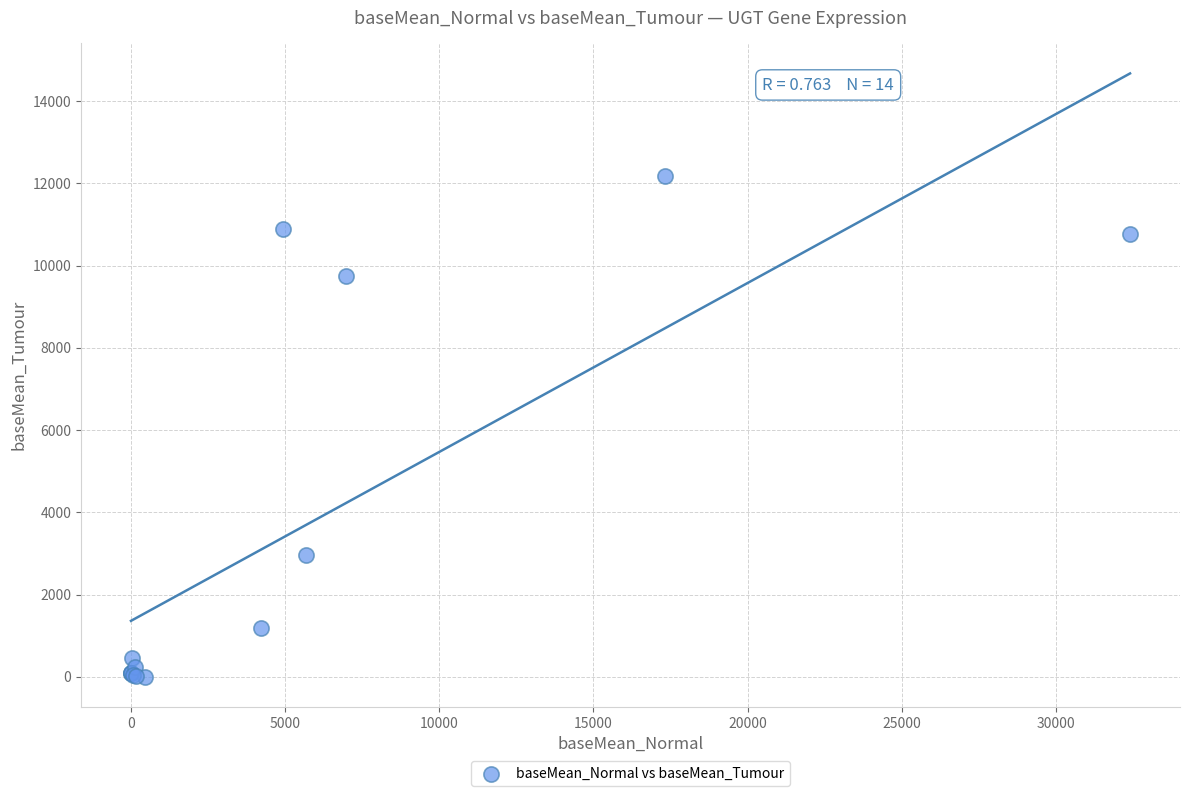

What Y value in the scatter plot is closest to 6096?

2959.6